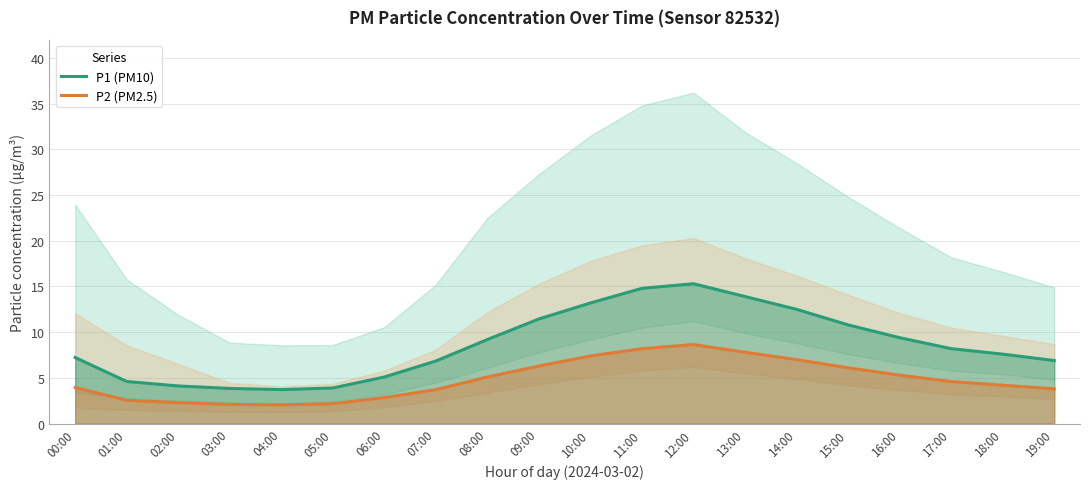

The P2 (PM2.5) series shows 3.4 at 10:00. True or false?

False